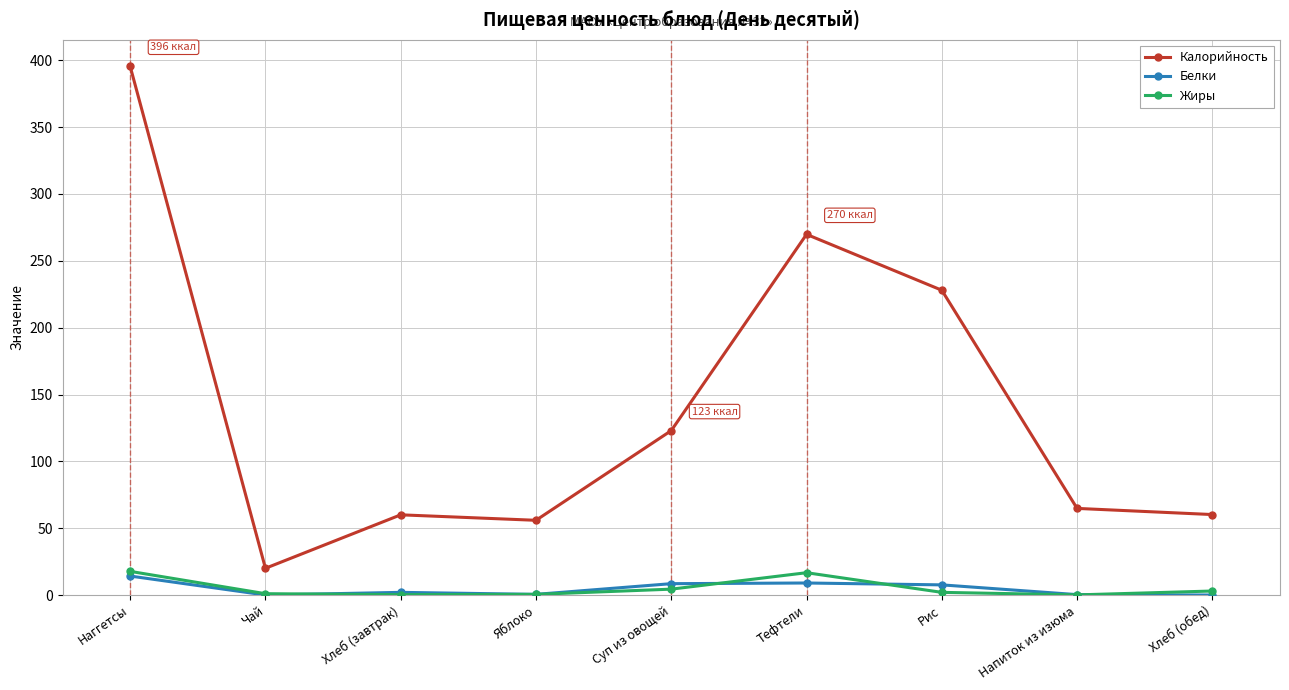

What is the maximum value shown in the chart?

395.5